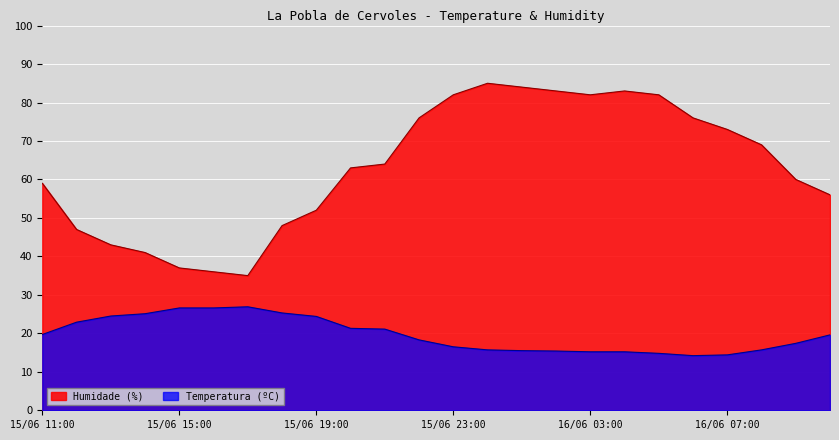

What is the approximate value of Humidade (%) at 16/06 01:00?

84.0